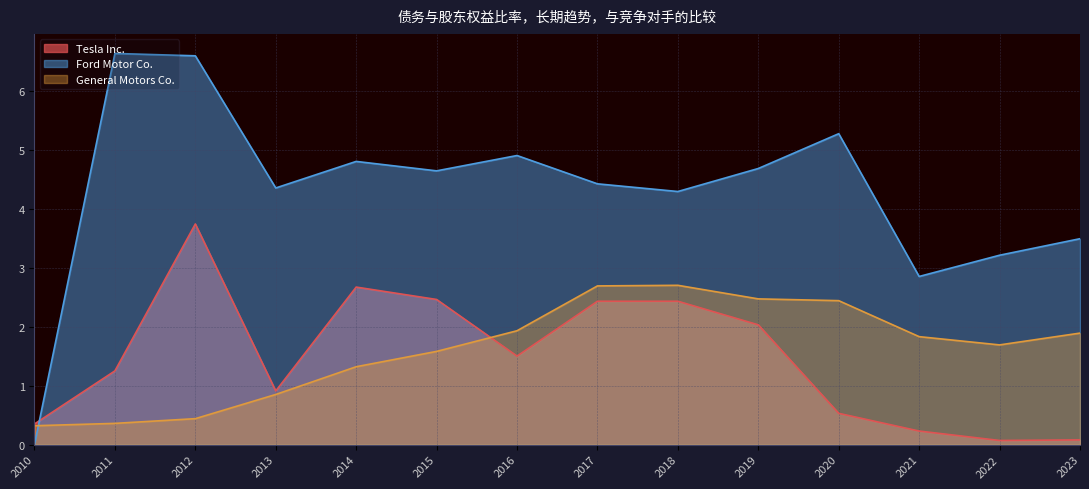

What is the value of the General Motors Co. point at the 14th from the left?

1.9